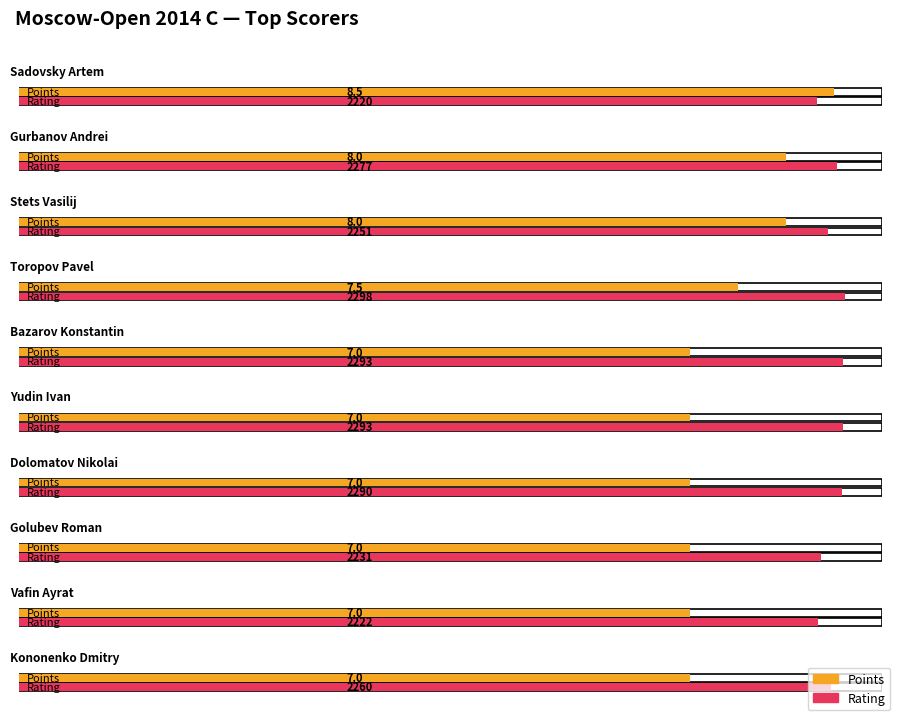

How many distinct data groups are displayed?

2